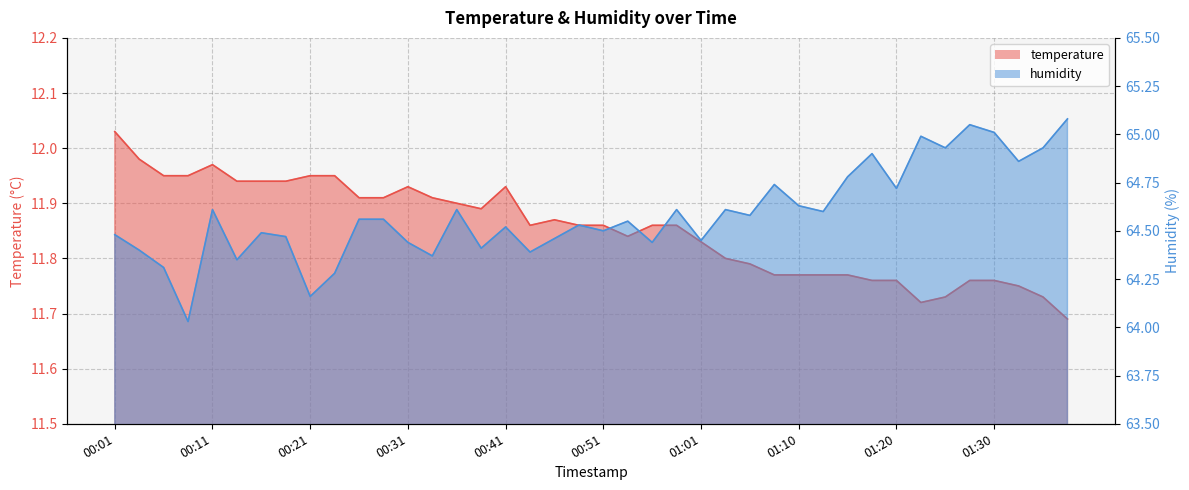

How many interior local valleys does the humidity series have?

14